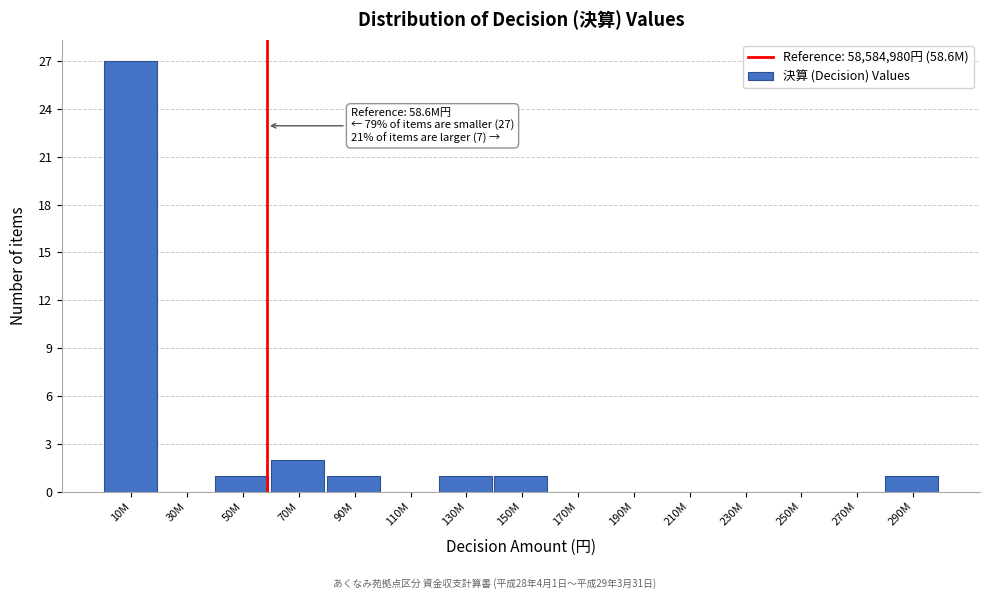

Reading right to left, what are all the values shown in this chart?

290M=1	270M=0	250M=0	230M=0	210M=0	190M=0	170M=0	150M=1	130M=1	110M=0	90M=1	70M=2	50M=1	30M=0	10M=27